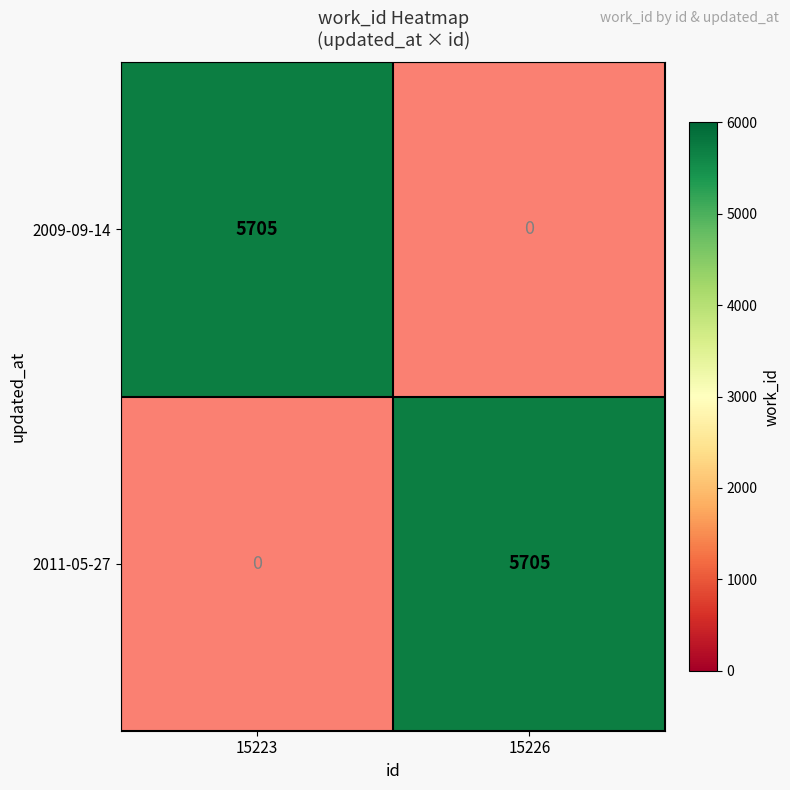

Reading right to left, list all the values displayed in this chart.

2009-09-14: 15226=0	15223=5705
2011-05-27: 15226=5705	15223=0